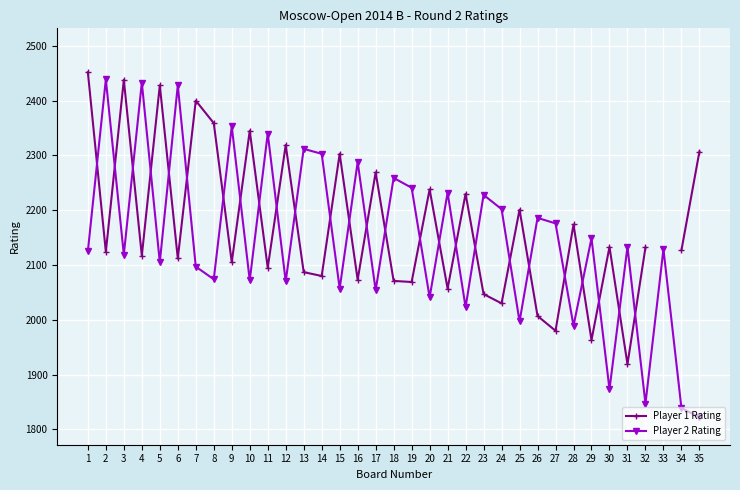

What is the total value across all series at 6?

4540.0